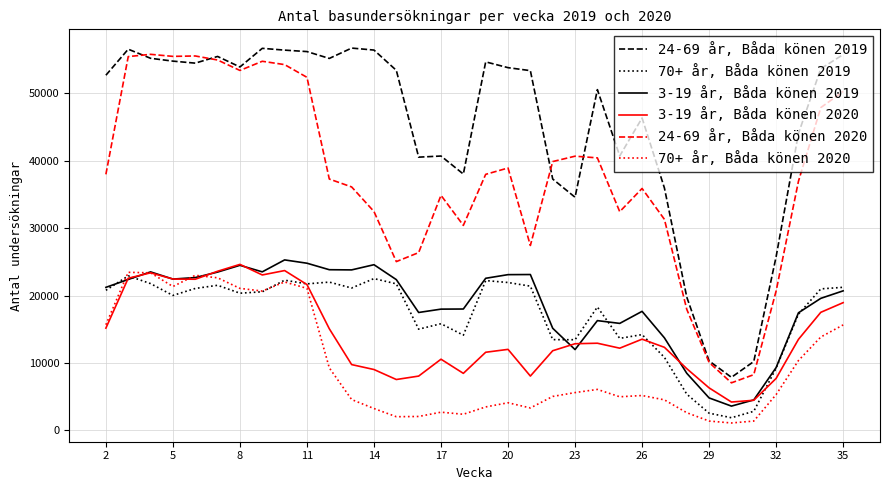

True or false: 70+ år, Båda könen 2020 and 24-69 år, Båda könen 2020 intersect in this chart.

False